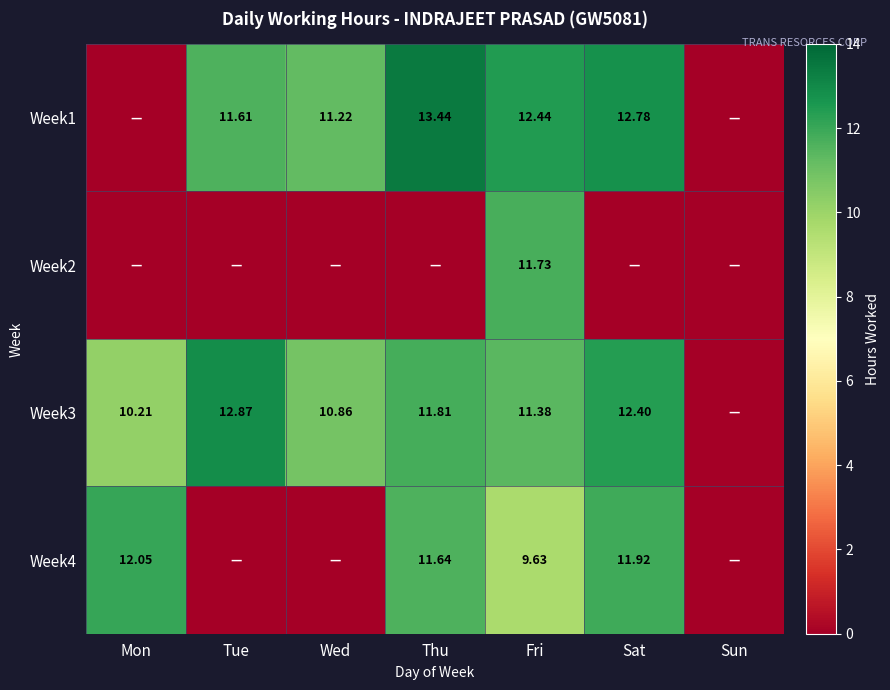

At which label does Week2 reach its minimum?

Mon